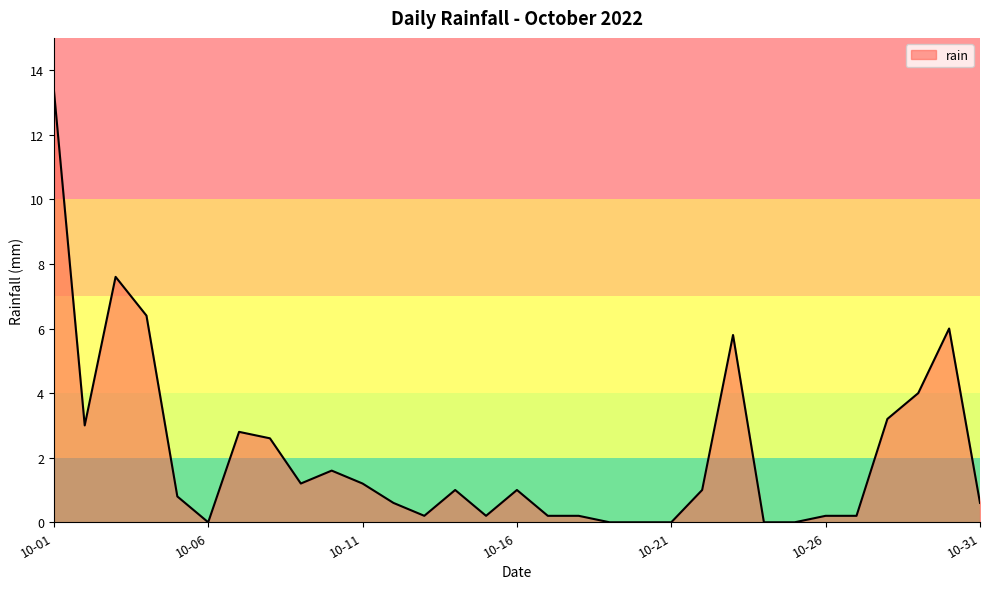

Reading left to right, what are all the values shown in this chart?

13.4	3.0	7.6	6.4	0.8	0.0	2.8	2.6	1.2	1.6	1.2	0.6	0.2	1.0	0.2	1.0	0.2	0.2	0.0	0.0	0.0	1.0	5.8	0.0	0.0	0.2	0.2	3.2	4.0	6.0	0.6